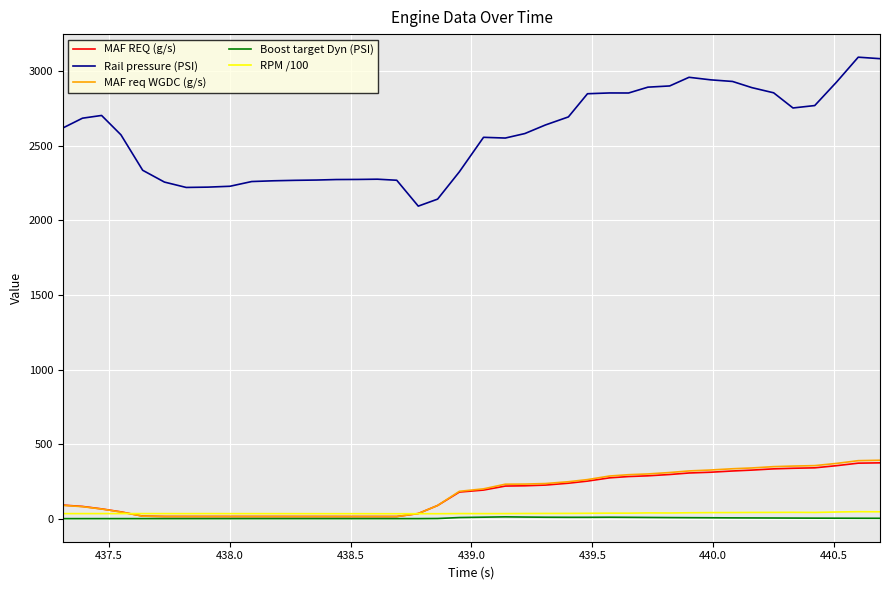

What is the average value of the Rail pressure (PSI) series?

2579.3